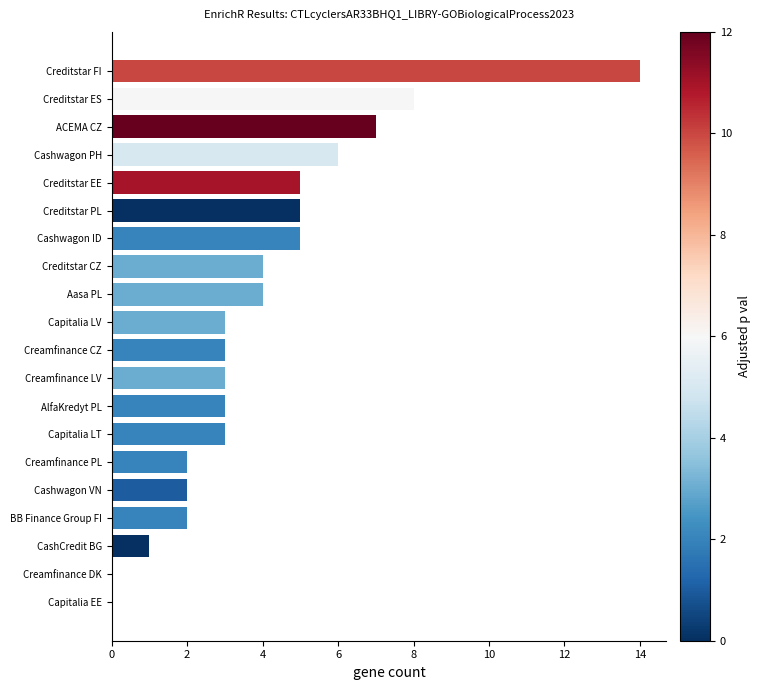

Is it true that the value at Aasa PL is 4?

True